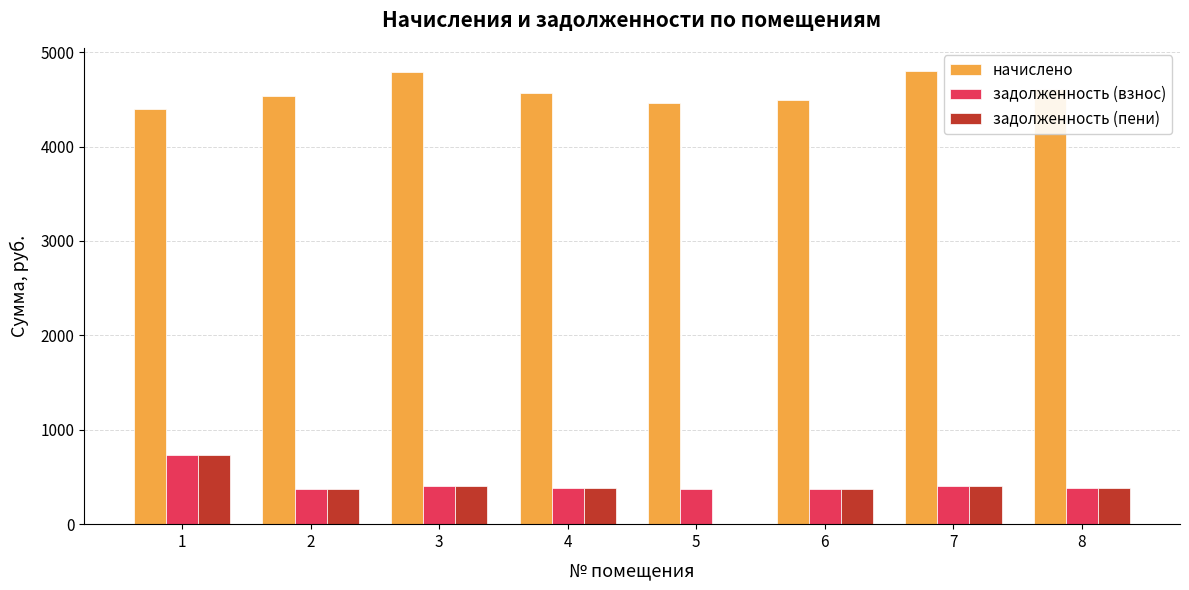

What is the sum of the задолженность (взнос) values at 6 and 3?

774.4